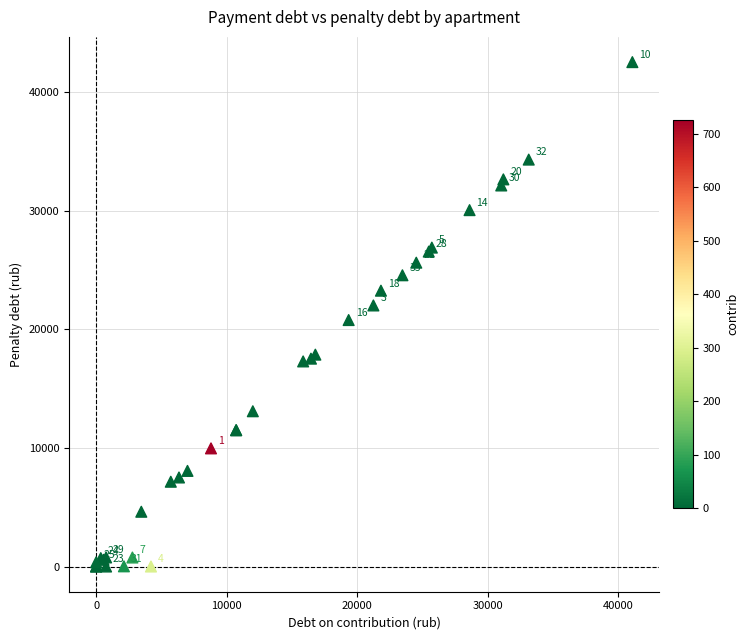

What Y value in the scatter plot is closest to 21255?

20772.7